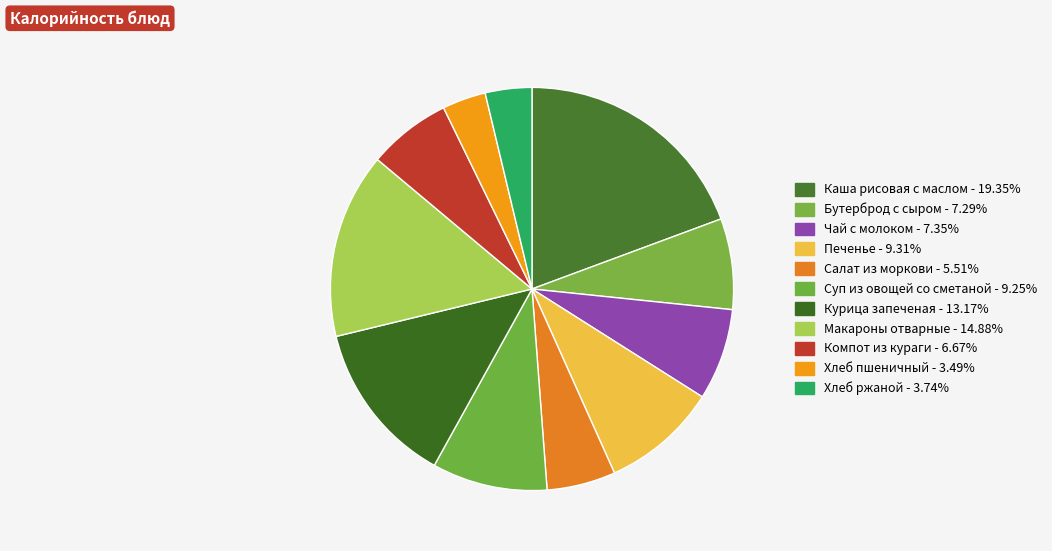

How many segments does this pie chart have?

11